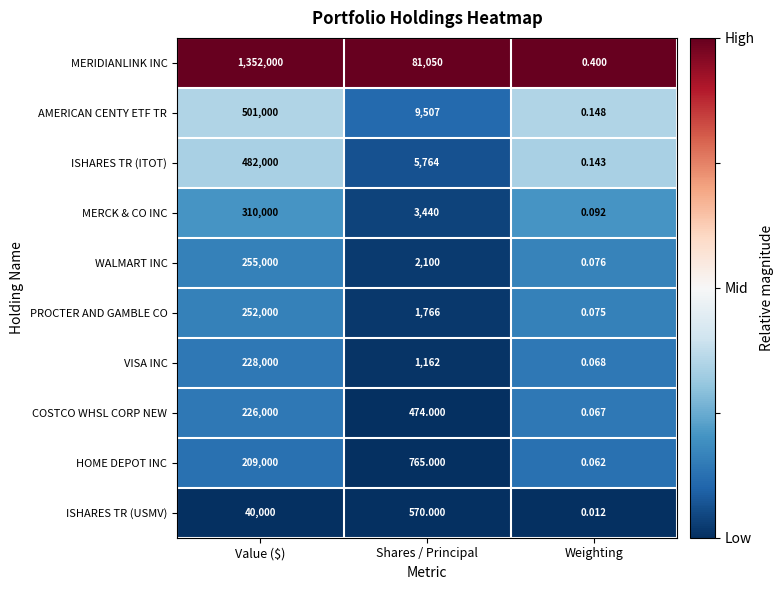

At which category is the sum across all series the highest?

Value ($)